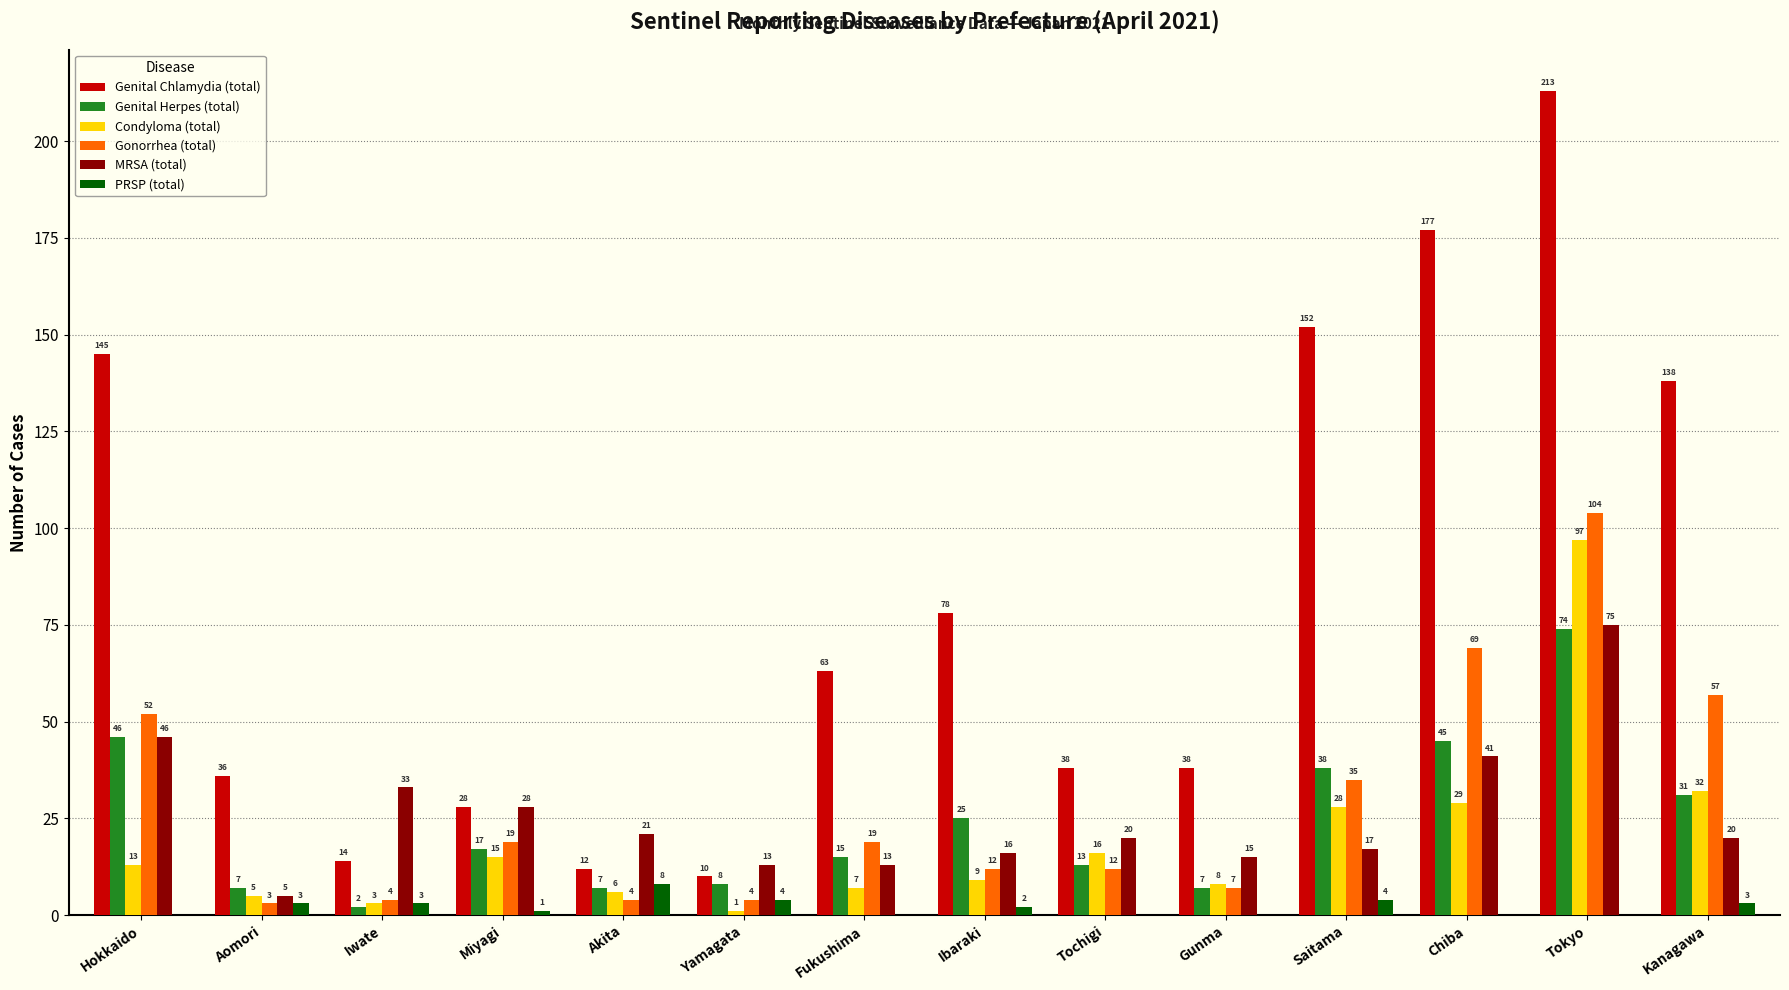

Between Aomori and Tokyo, which series saw the biggest shift?

Genital Chlamydia (total)